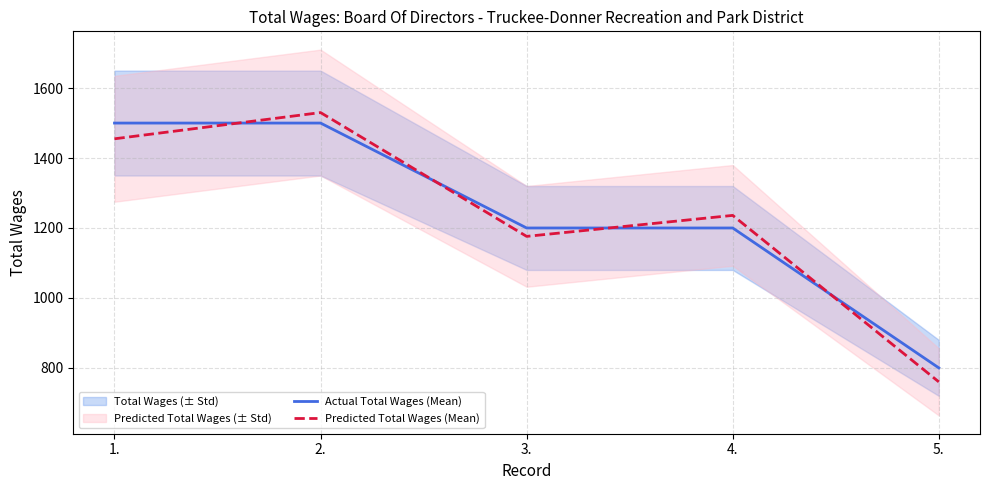

How many interior local peaks does the Predicted Total Wages (Mean) series have?

2